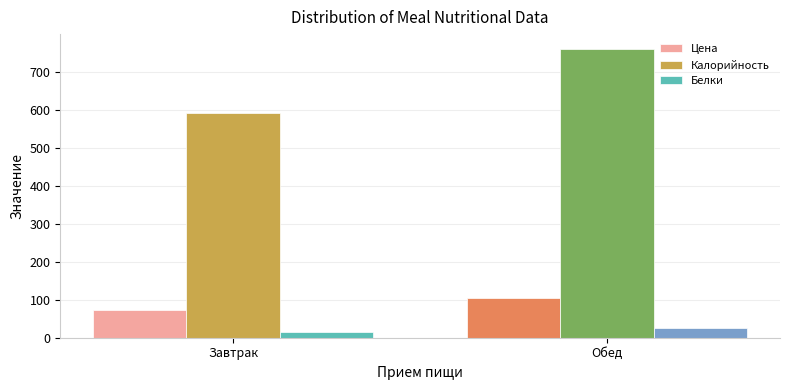

What are all the series names shown in the legend?

Цена, Калорийность, Белки